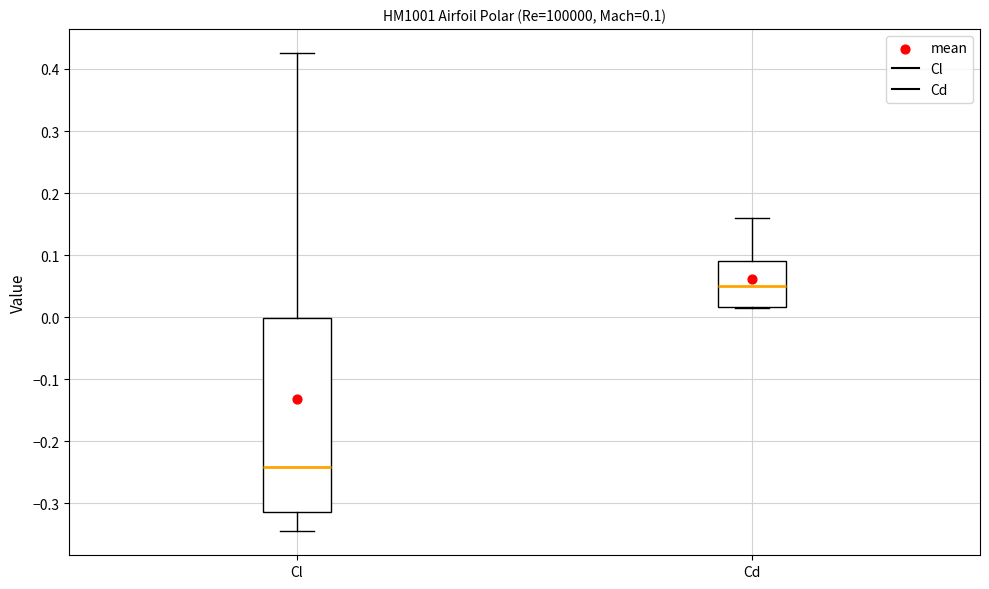

Which box's median line is the lowest?

Cl